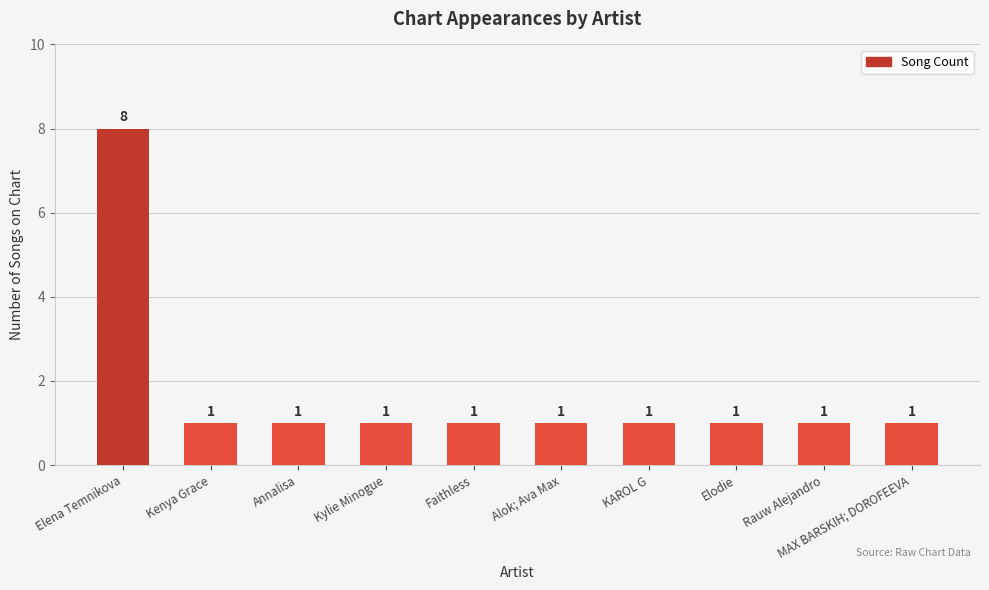

True or false: the data shows 2 at Alok; Ava Max.

False